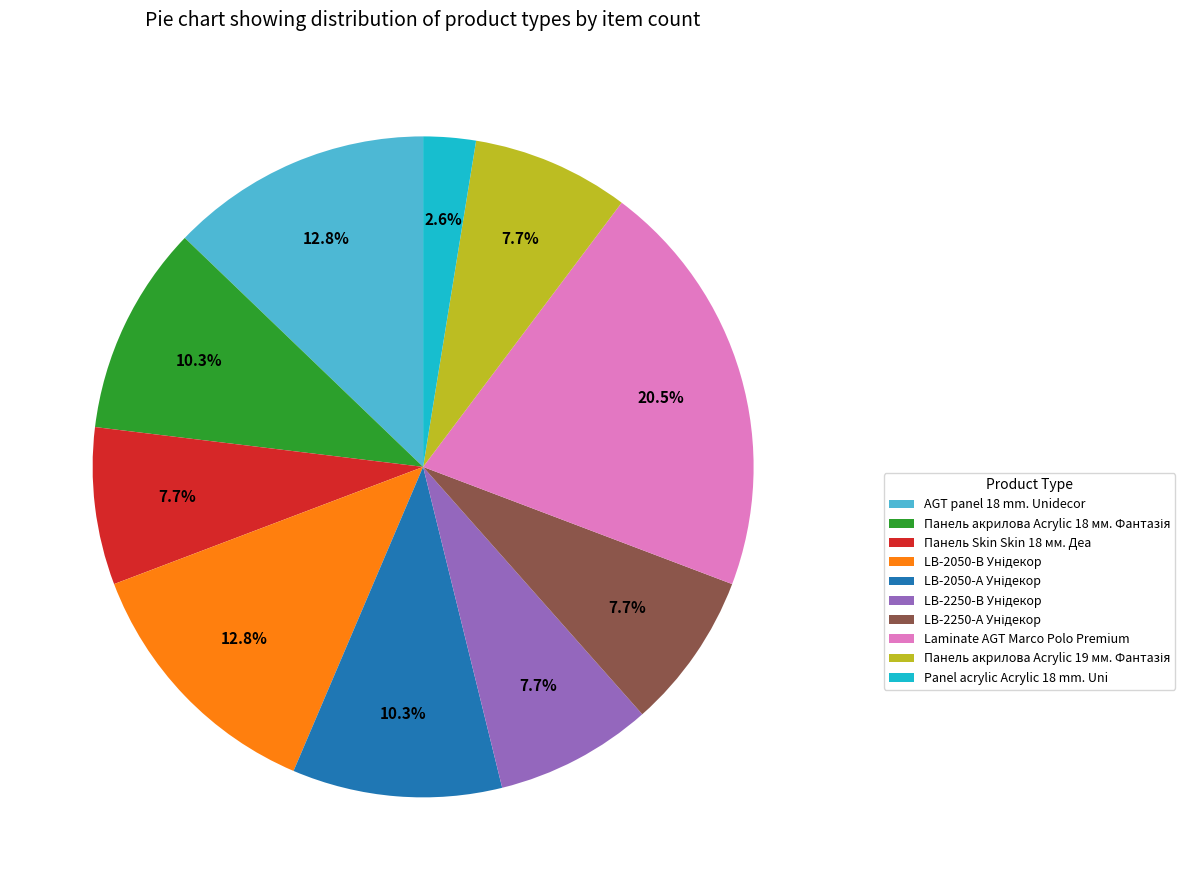

Which slice is the smallest?

Panel acrylic Acrylic 18 mm. Uni